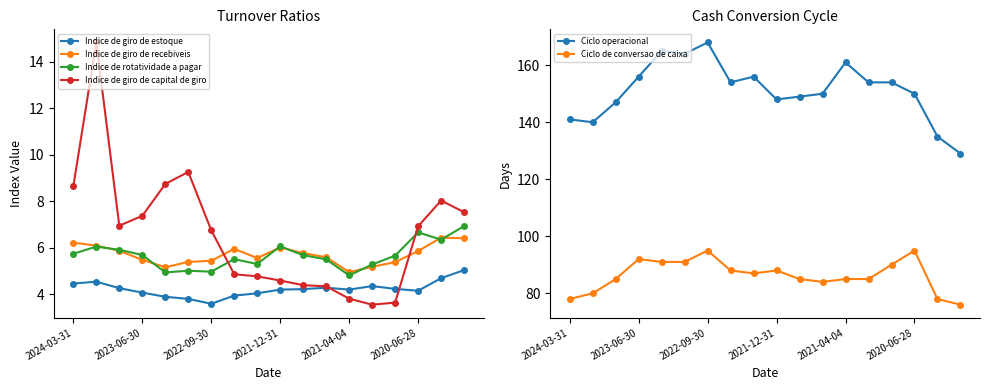

What is the highest value of the Indice de rotatividade a pagar series?

6.9